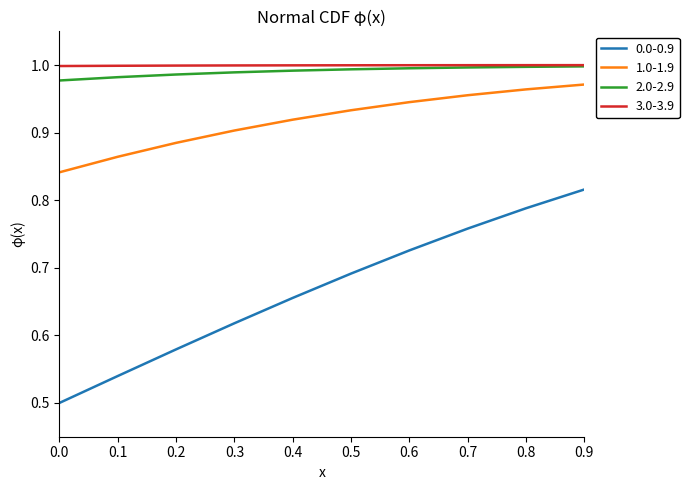

True or false: 2.0-2.9 and 1.0-1.9 cross at least once.

False